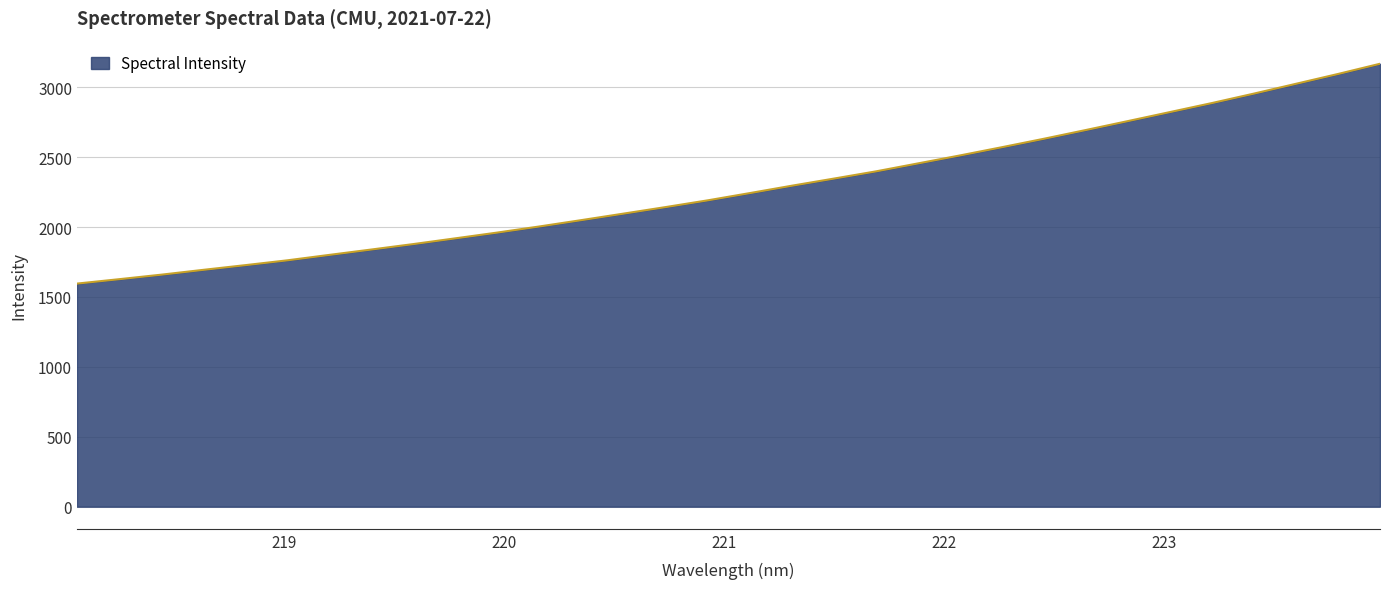

What is the maximum value shown in the chart?

3168.4